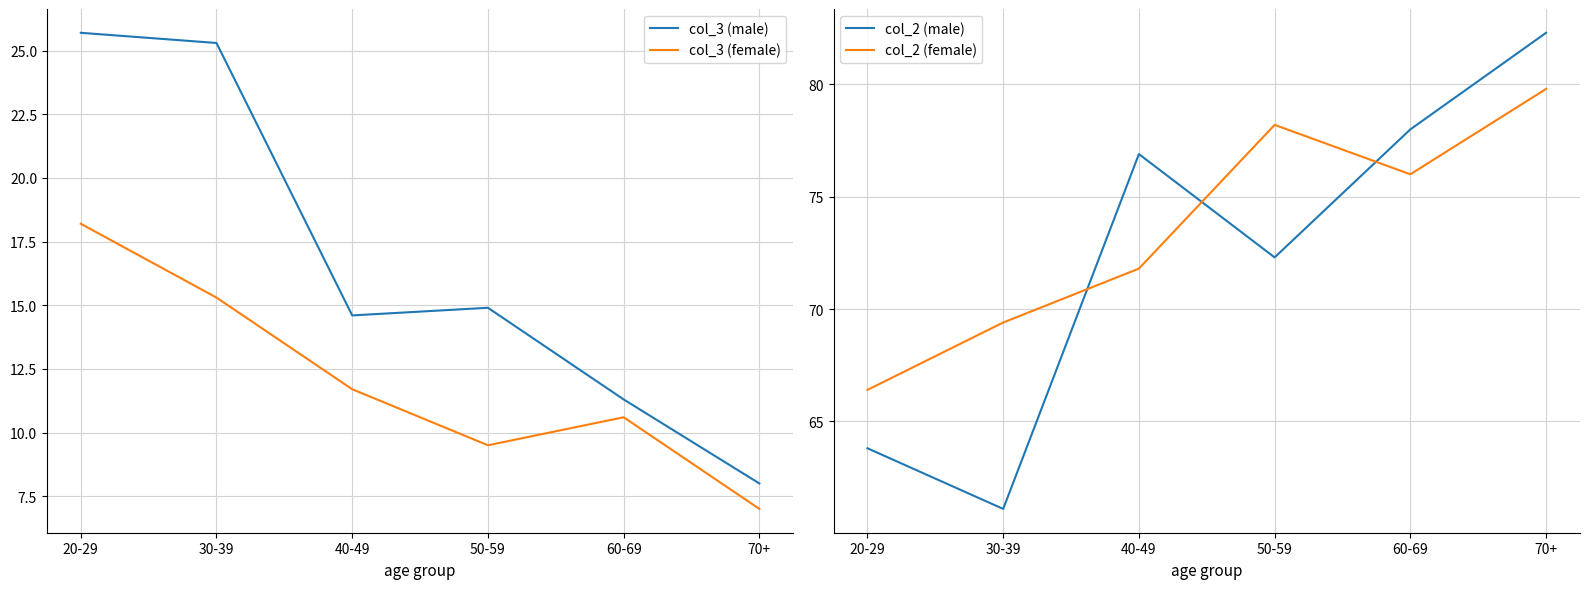

Reading right to left, list all the values displayed in this chart.

col_3 (male): 70+=8.0	60-69=11.3	50-59=14.9	40-49=14.6	30-39=25.3	20-29=25.7
col_3 (female): 70+=7.0	60-69=10.6	50-59=9.5	40-49=11.7	30-39=15.3	20-29=18.2
col_2 (male): 70+=82.3	60-69=78.0	50-59=72.3	40-49=76.9	30-39=61.1	20-29=63.8
col_2 (female): 70+=79.8	60-69=76.0	50-59=78.2	40-49=71.8	30-39=69.4	20-29=66.4